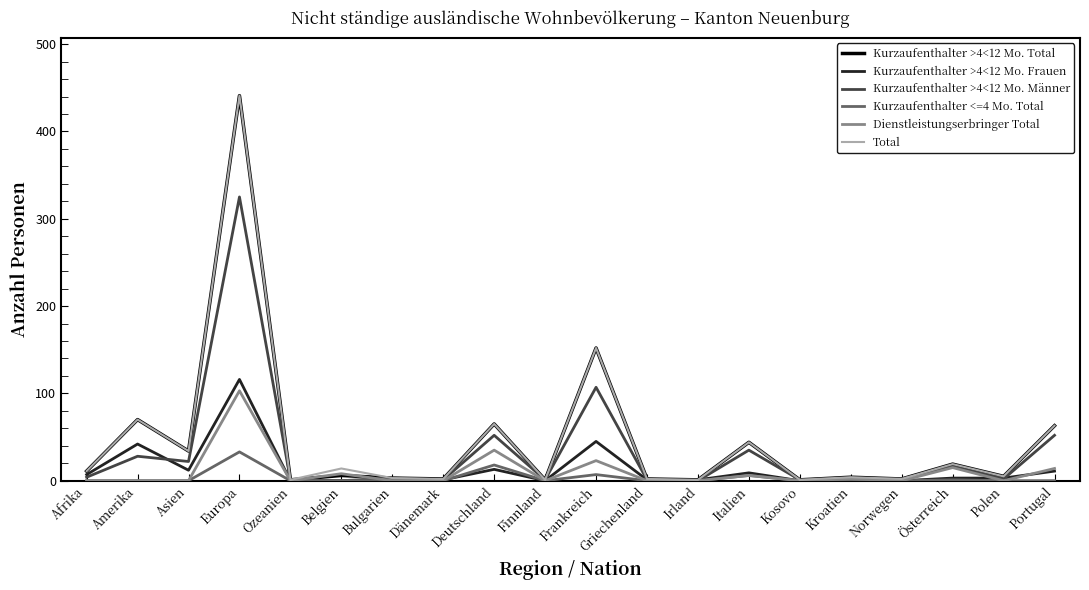

True or false: Dienstleistungserbringer Total has more than 0 points higher than both neighbors.

True